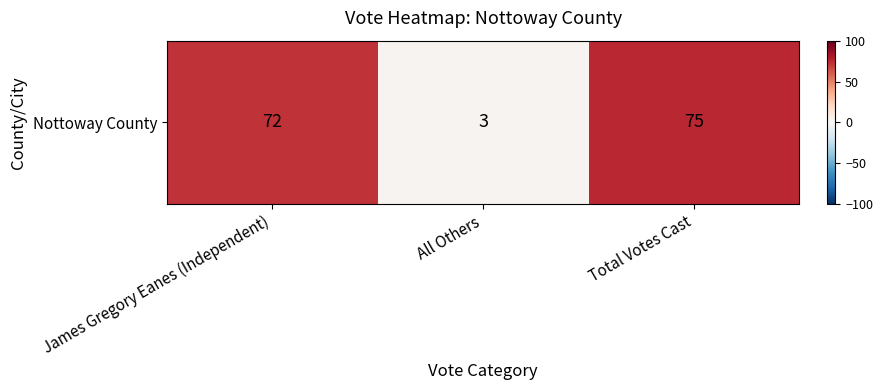

Between James Gregory Eanes (Independent) and All Others, which is larger?

James Gregory Eanes (Independent)